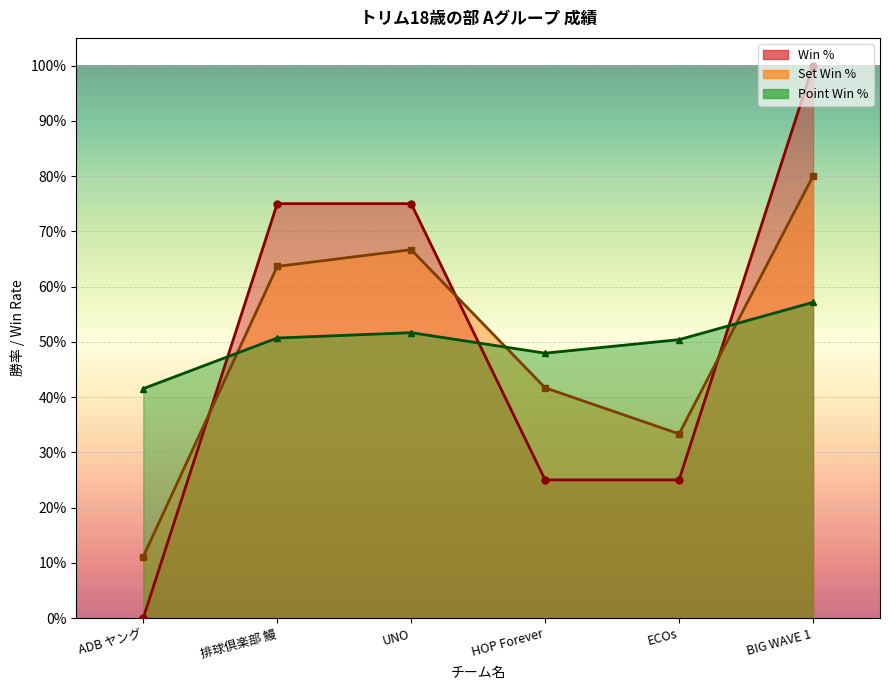

List the labels in order of Set Win % value, smallest first.

ADB ヤング, ECOs, HOP Forever, 排球倶楽部 鰻, UNO, BIG WAVE 1